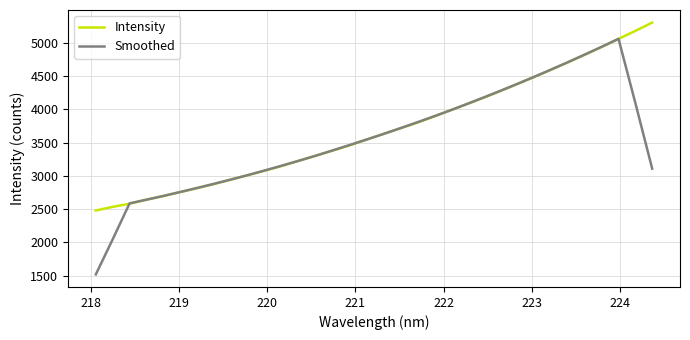

List the series in order of their peak value, highest first.

Intensity, Smoothed